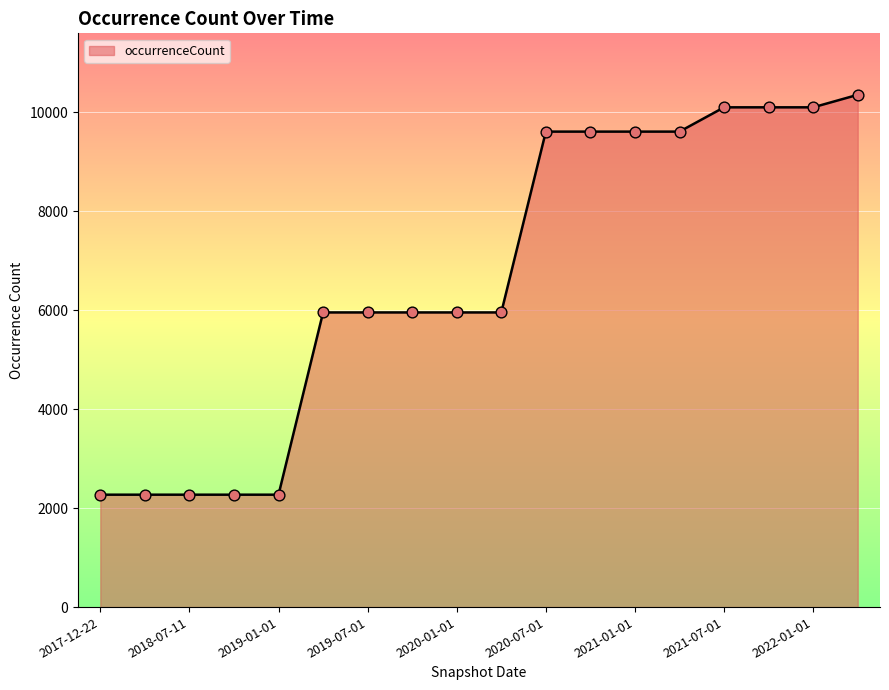

What is the difference between the maximum and minimum values?

8083